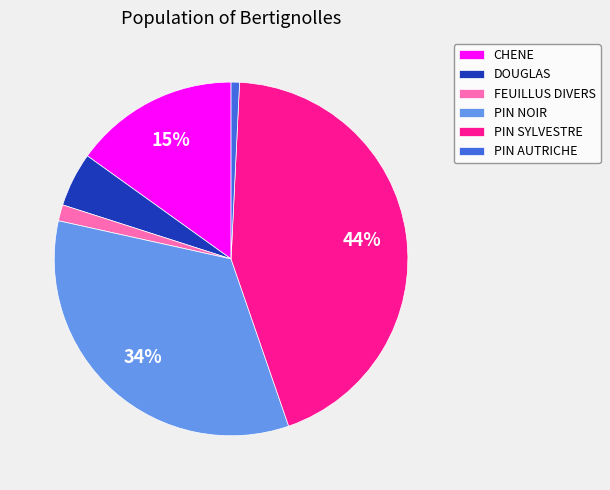

What is the largest slice in the pie chart?

PIN SYLVESTRE